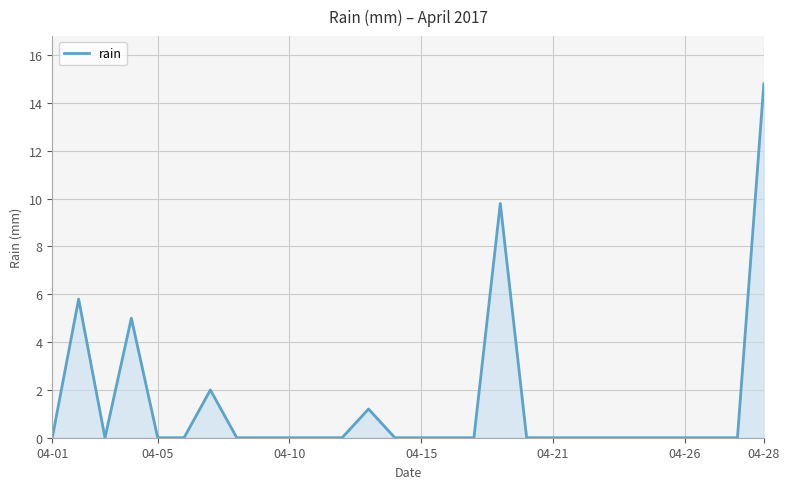

What is the greatest value displayed?

14.8